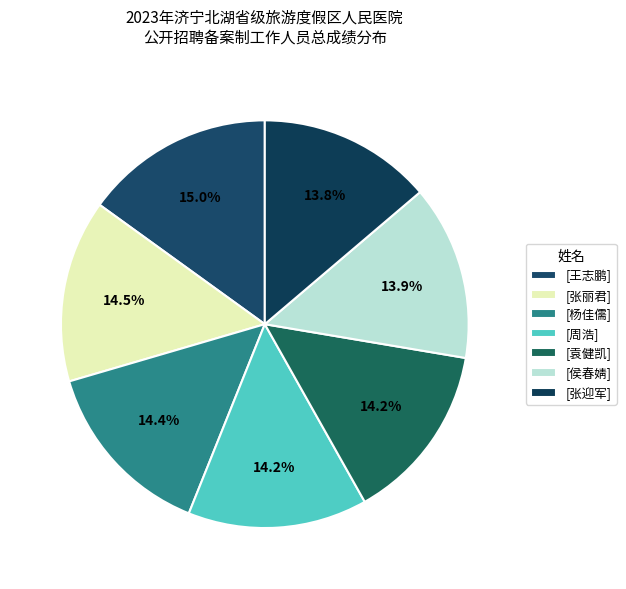

Which slice is the smallest?

张迎军